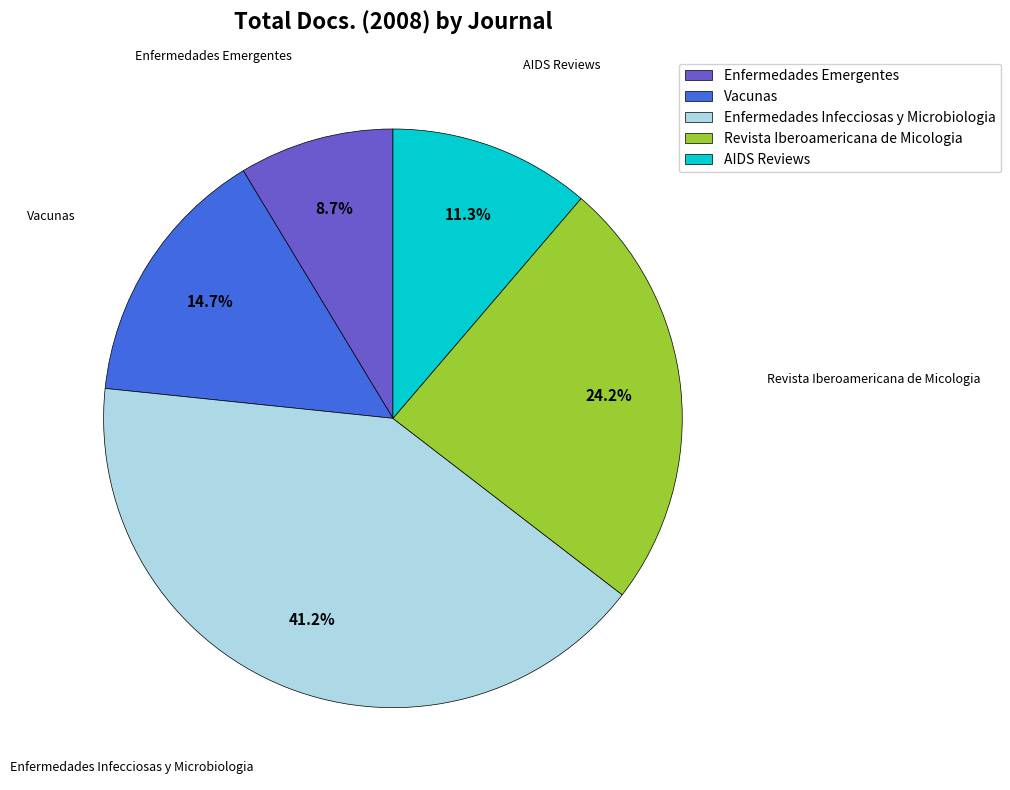

Is Enfermedades Infecciosas y Microbiologia the majority of the pie?

No